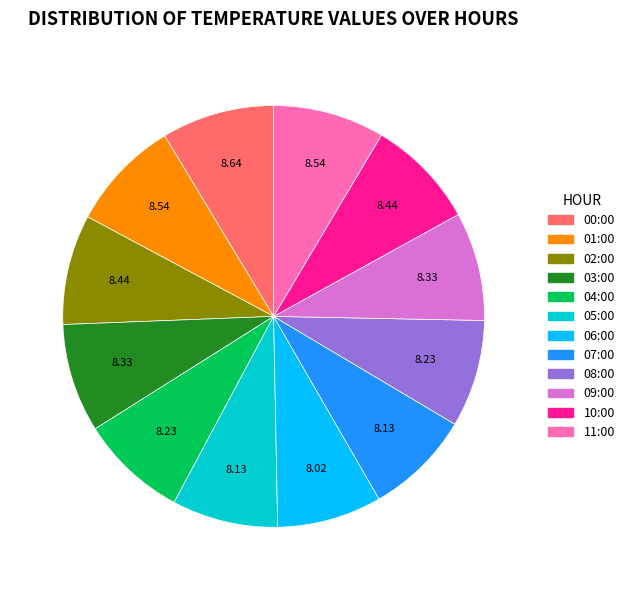

Do 05:00 and 00:00 together represent more than half of the pie?

No